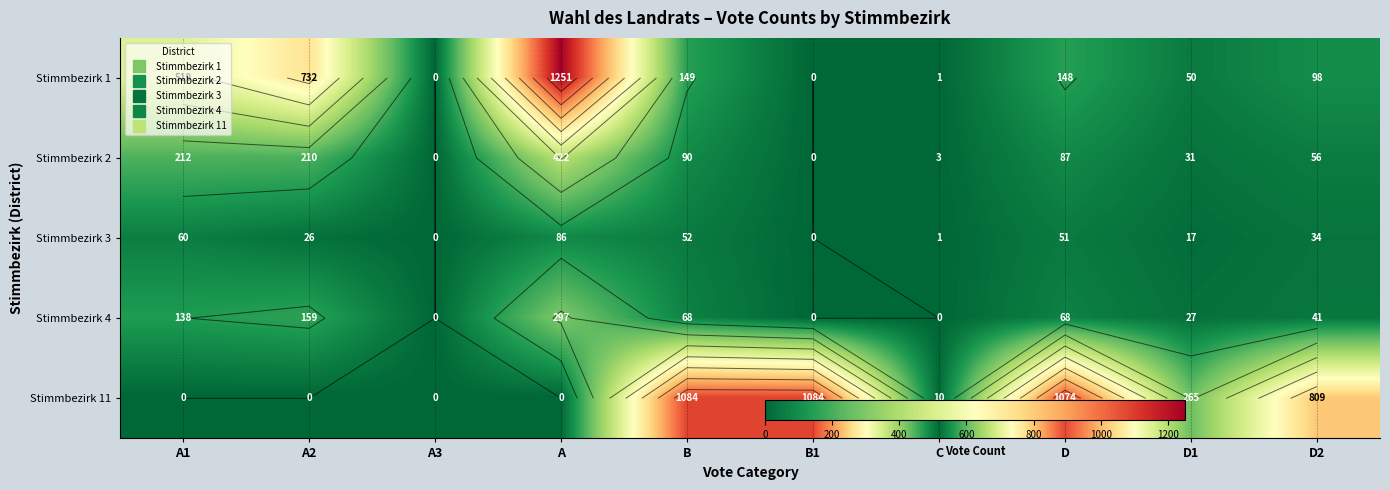

Is the value of Stimmbezirk 4 at B greater than the value of Stimmbezirk 3 at C?

Yes